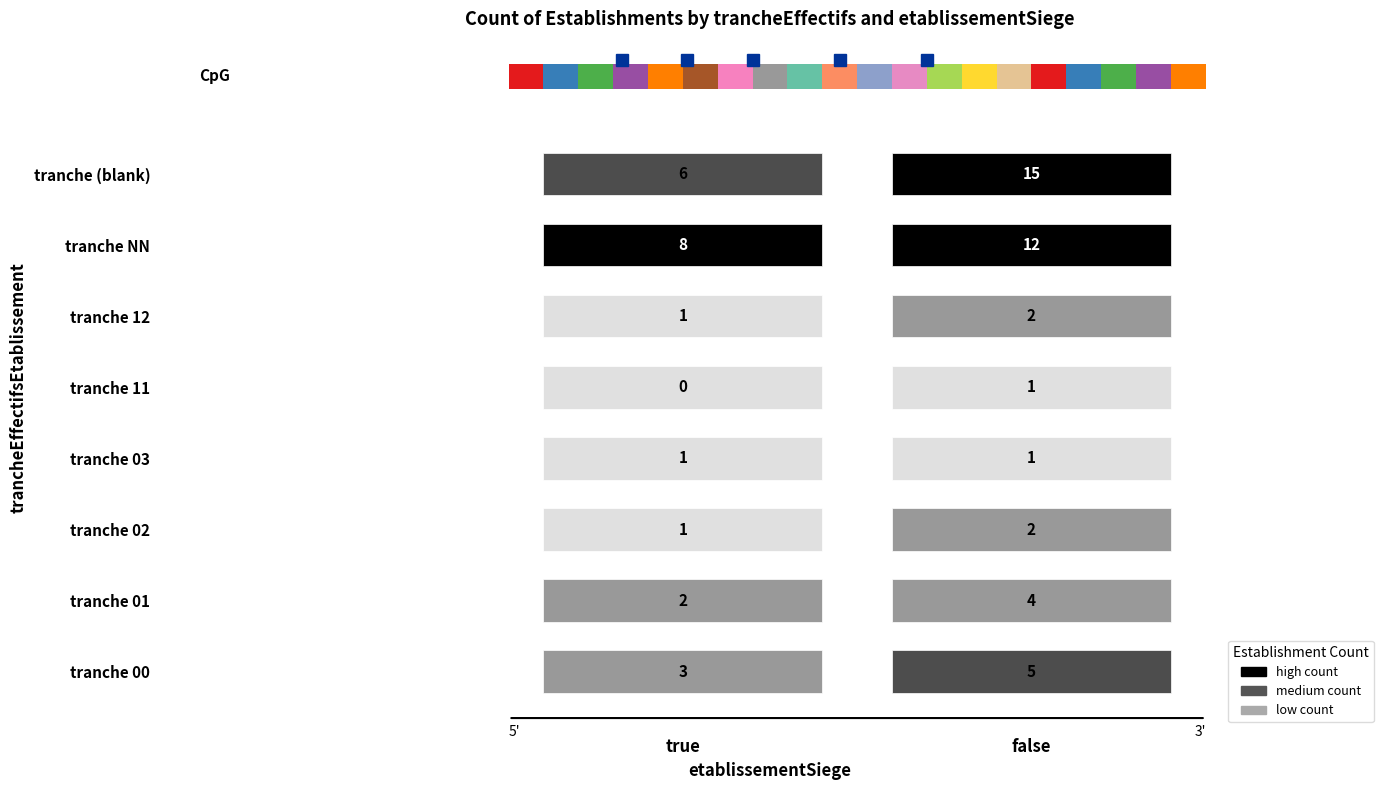

Which label corresponds to the largest value in the chart?

false